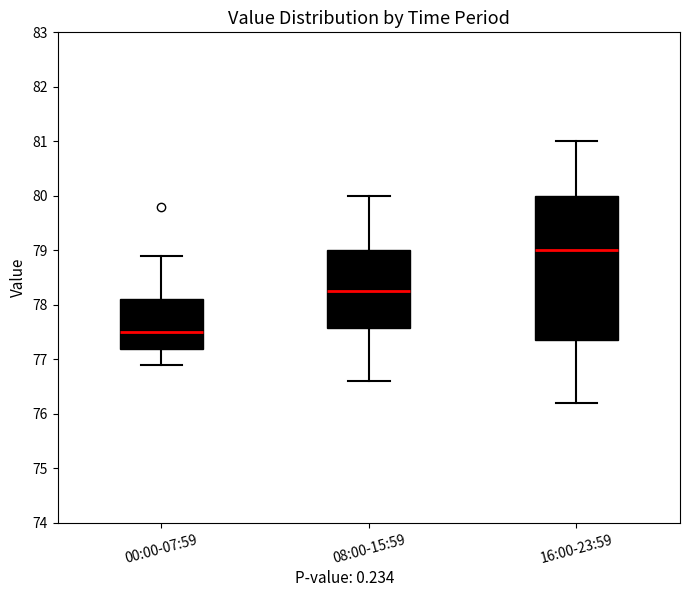

Reading left to right, transcribe this box plot: for each box, give where its median line is, the range the box spans, and where its two whiskers end, as read against the y-axis. The values are not printed on the chart, so give them approximately, as read against the axis.

00:00-07:59: median 77.5, box 77.2 to 78.1, whiskers 76.9 to 78.9
08:00-15:59: median 78.3, box 77.6 to 79.0, whiskers 76.6 to 80.0
16:00-23:59: median 79.0, box 77.4 to 80.0, whiskers 76.2 to 81.0